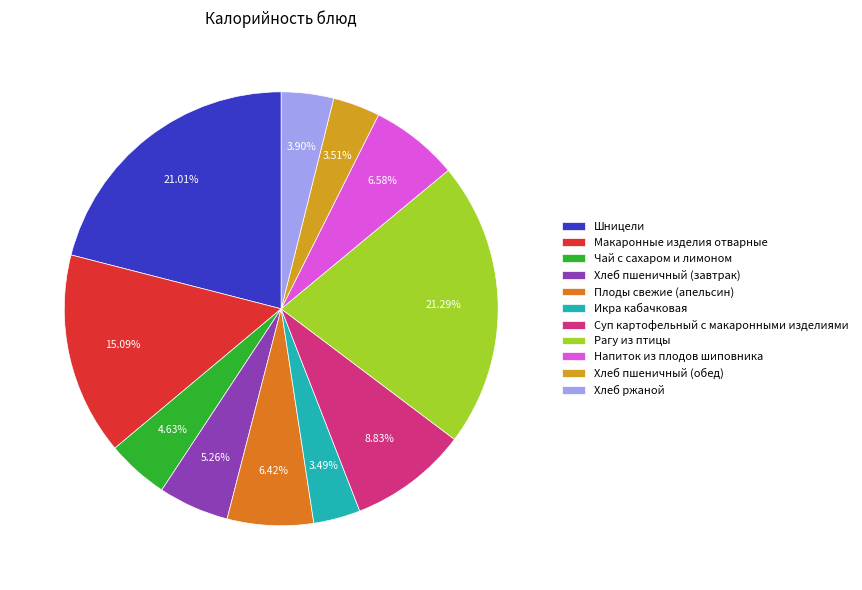

Approximately how many times larger is the value at Хлеб пшеничный (завтрак) compared to Рагу из птицы?

0.2